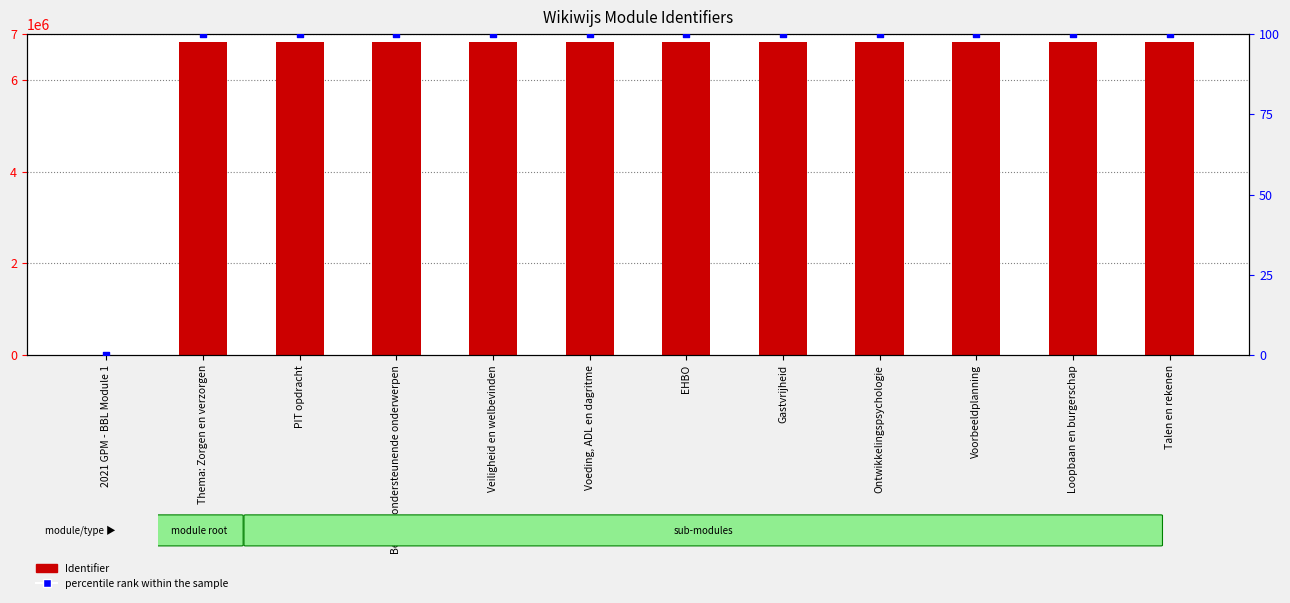

Which series has the widest spread of Y values?

Identifier